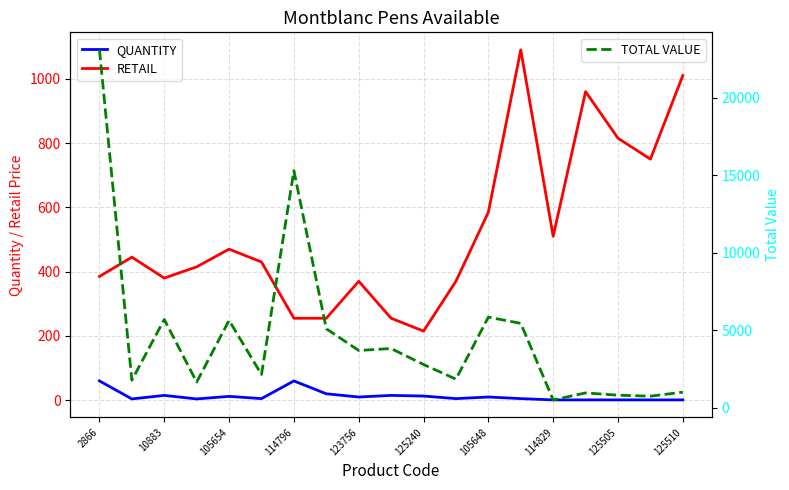

In RETAIL, how many points are higher than both neighbors (excluding endpoints)?

5